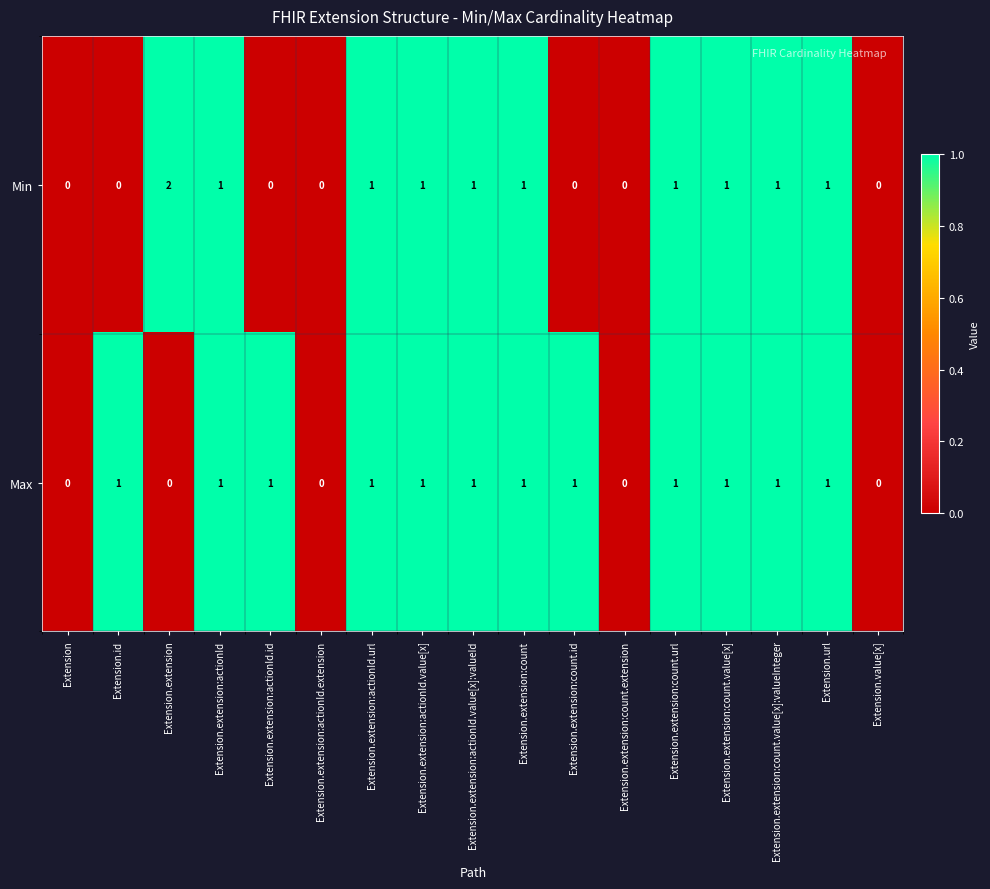

Rank the series by their average value, from lowest to highest.

Min, Max